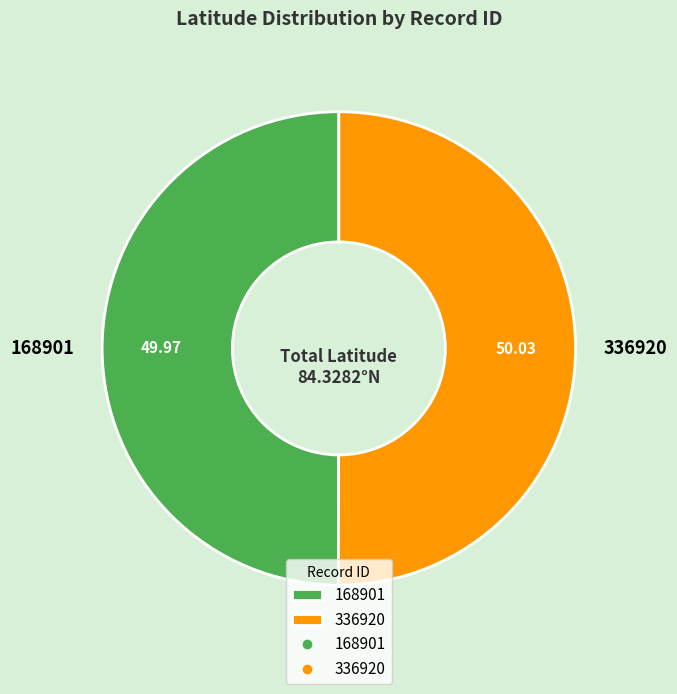

Combined, do 168901 and 336920 account for over 50%?

Yes